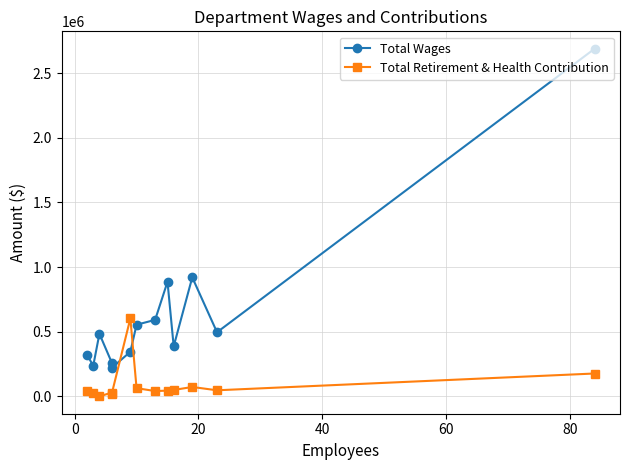

What is the highest value of the Total Retirement & Health Contribution series?

603003